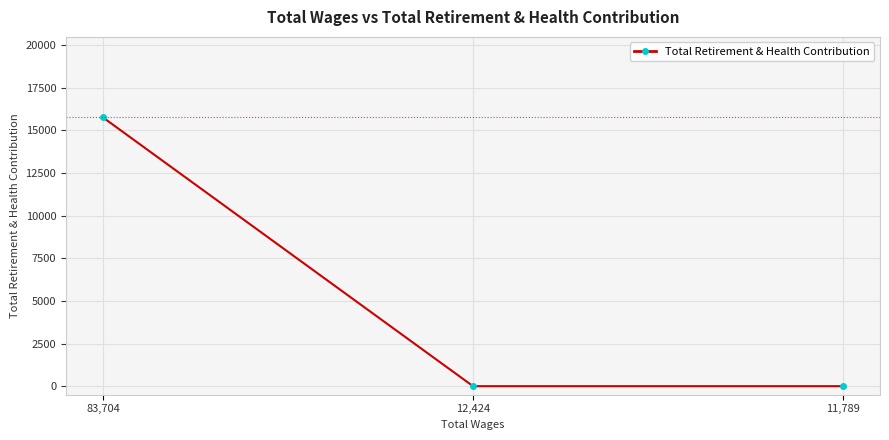

What is the maximum value shown in the chart?

15748